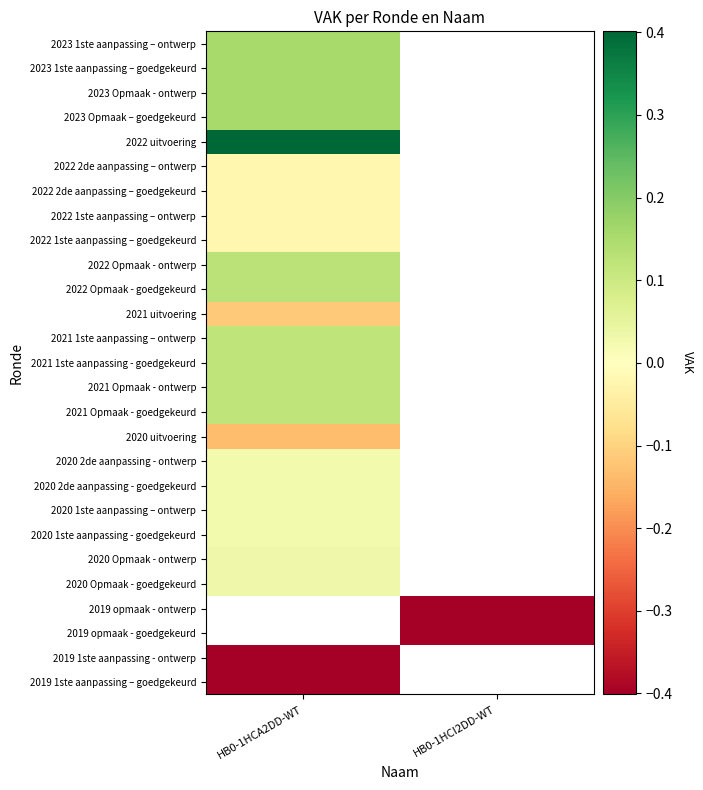

Is it true that 2020 Opmaak - ontwerp equals 0.1 at HB0-1HCA2DD-WT?

False